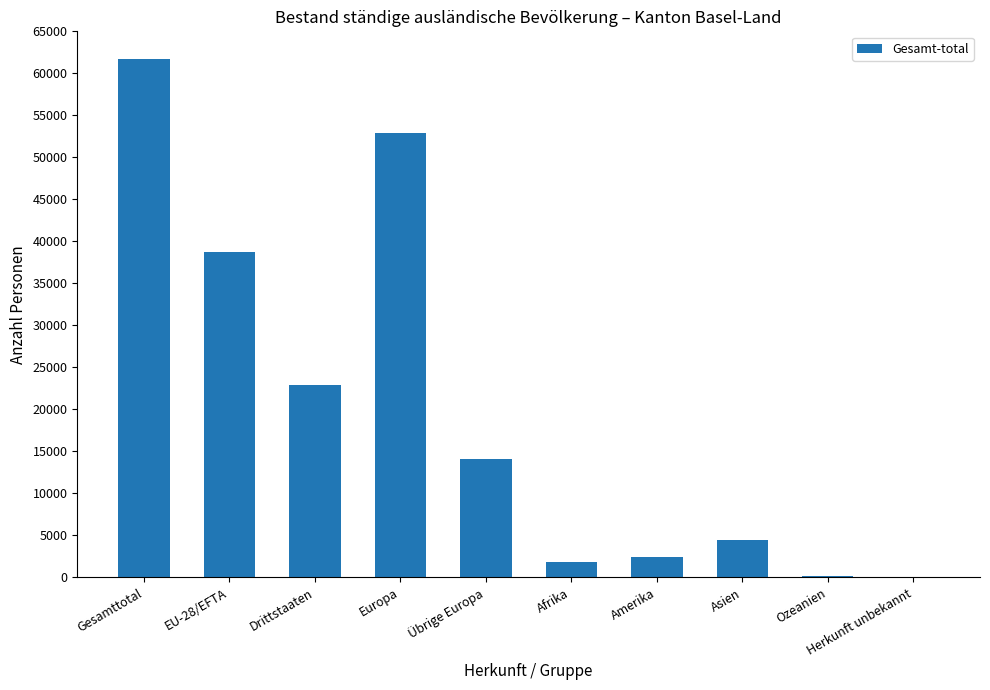

The chart shows a value of 1781 at Afrika. True or false?

True